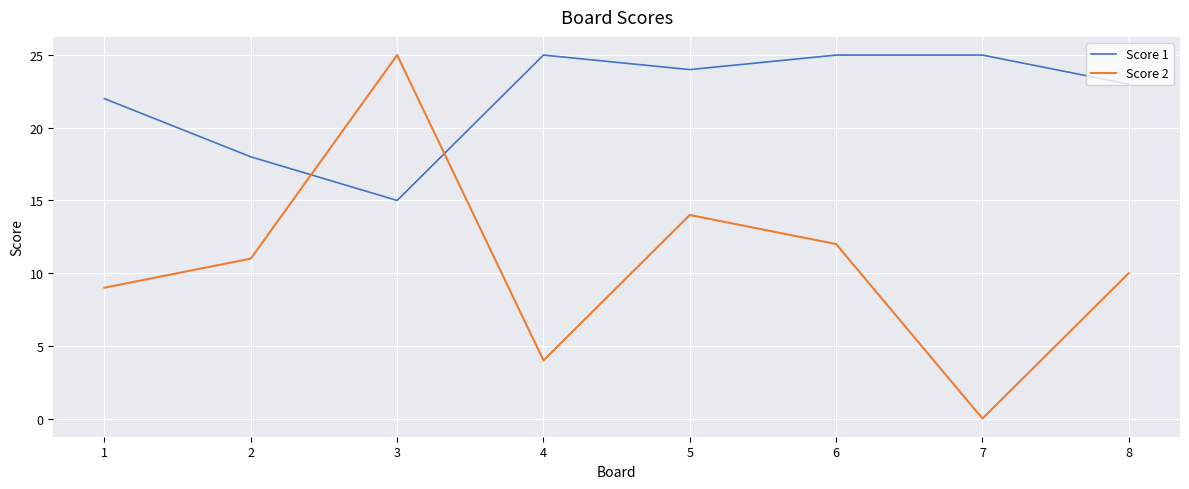

What is the difference between the second highest and minimum values in the Score 1 series?

10